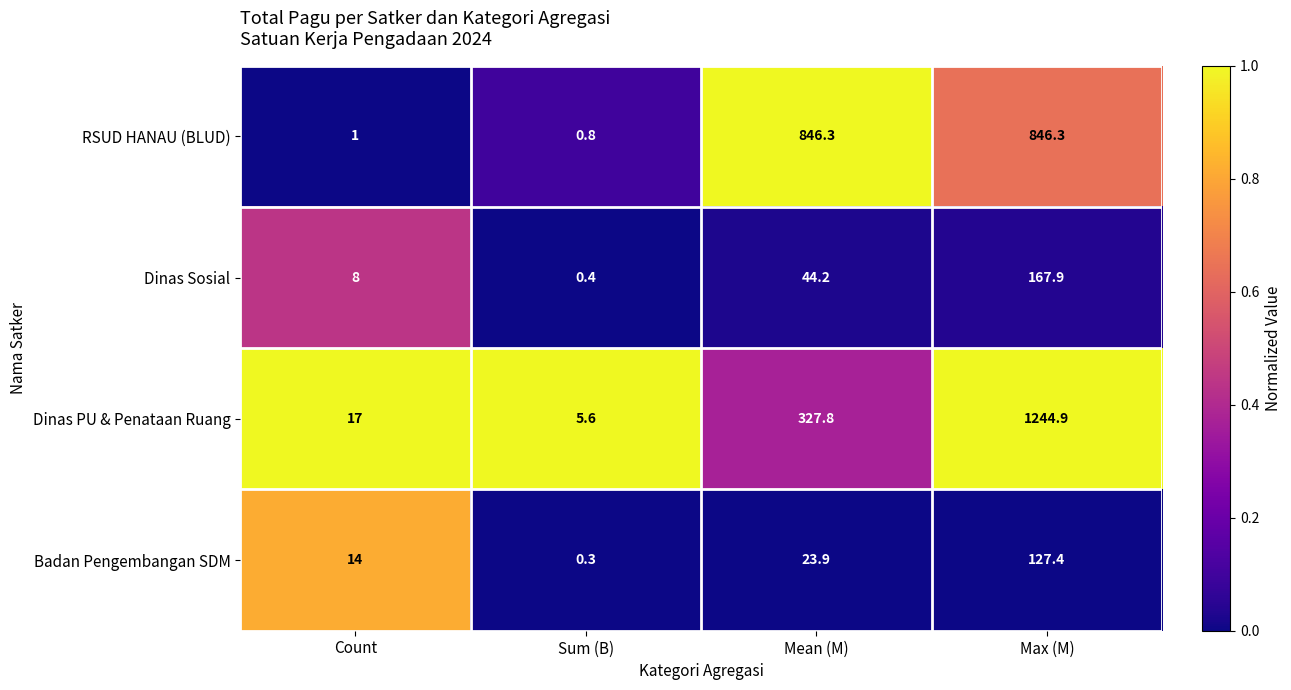

How many distinct data groups are displayed?

4